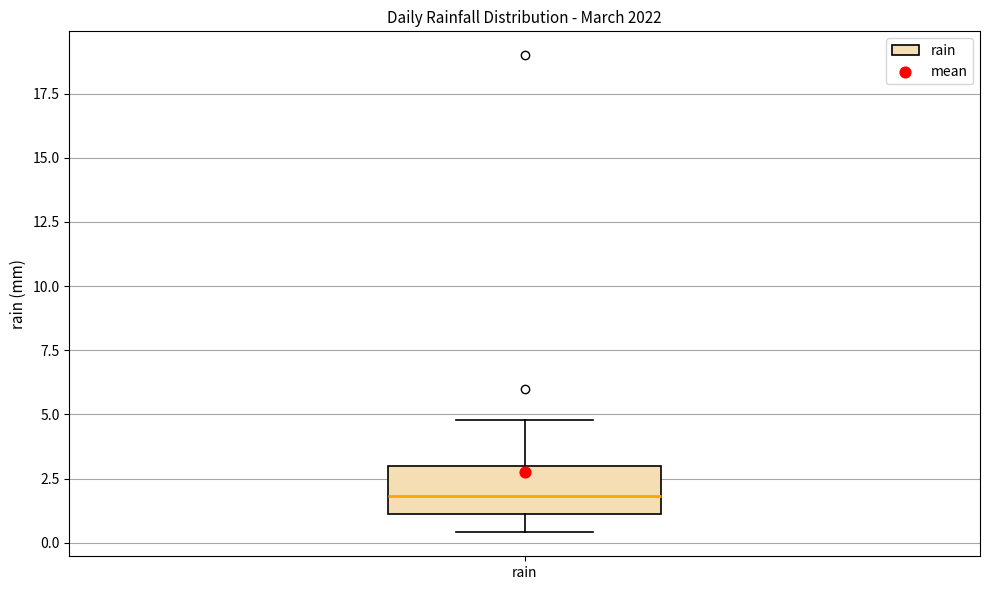

Read this box plot against the y-axis: the position of the median line, the range covered by the box, and the ends of both whiskers. The values are not printed on the chart, so give them approximately, as read against the axis.

median 2.0, box 1.0 to 3.0, whiskers 0.5 to 5.0